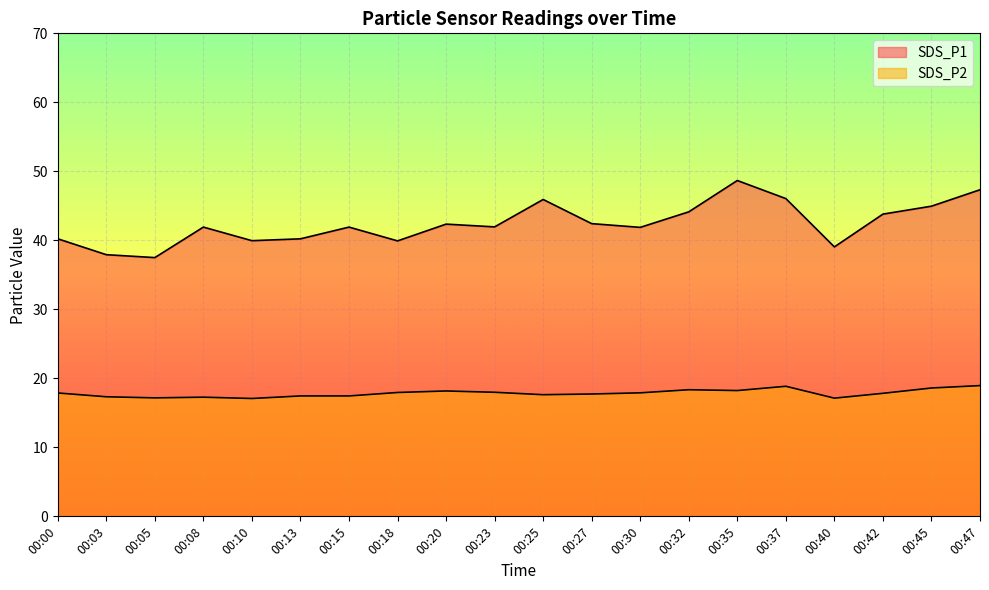

What is the difference between the highest and lowest values at 00:25?

28.3